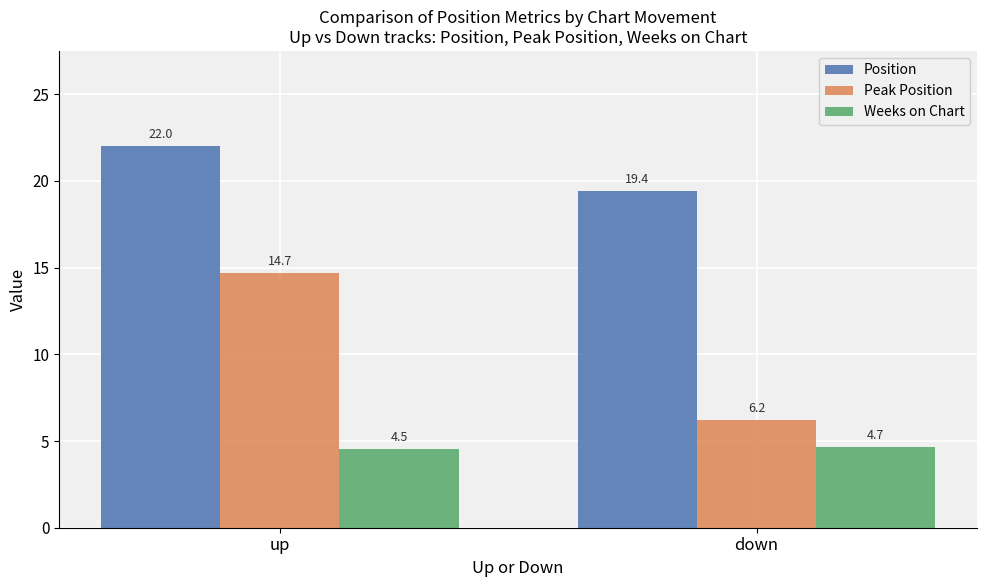

How many bars are there in each group?

3